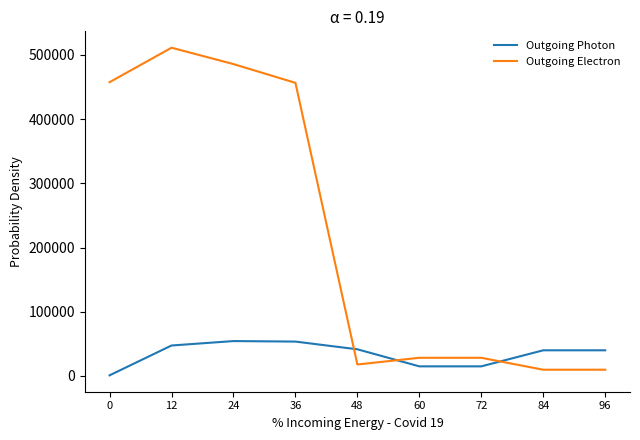

True or false: Outgoing Photon has a value of 70104 at 96.

False